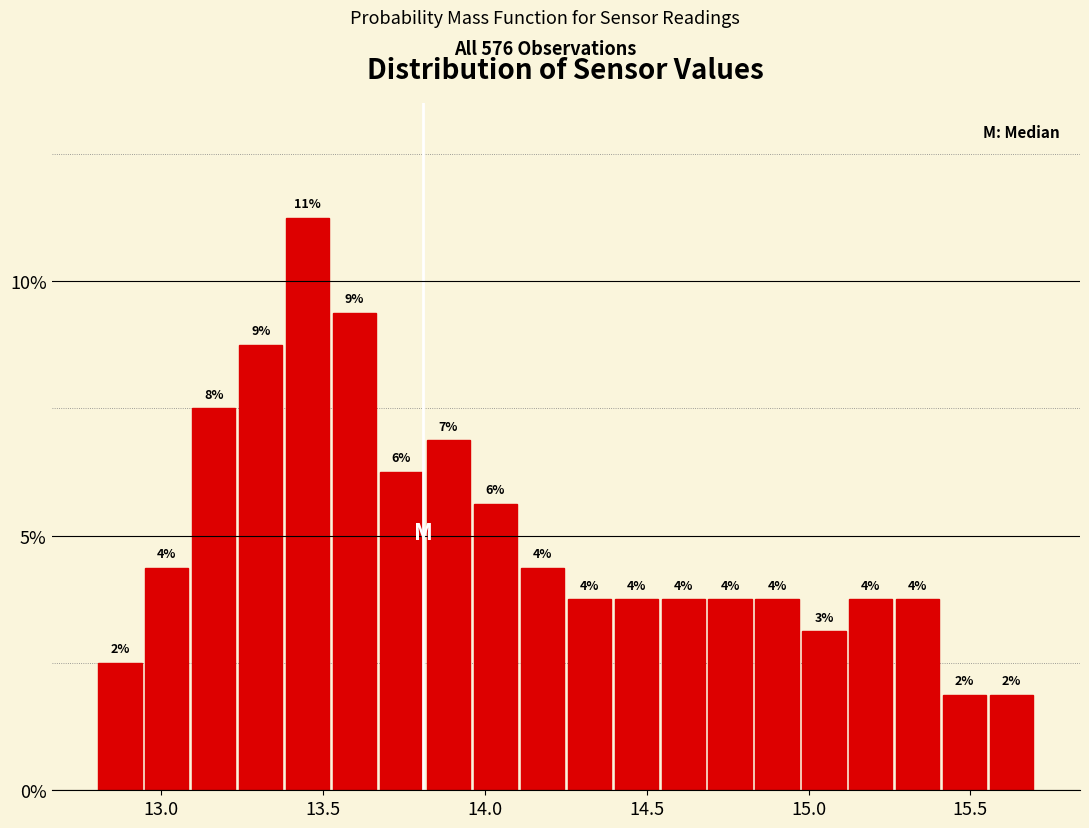

Around what value on the x-axis is the tallest bar? Give the approximate position of its centre, as read against the axis.

13.45